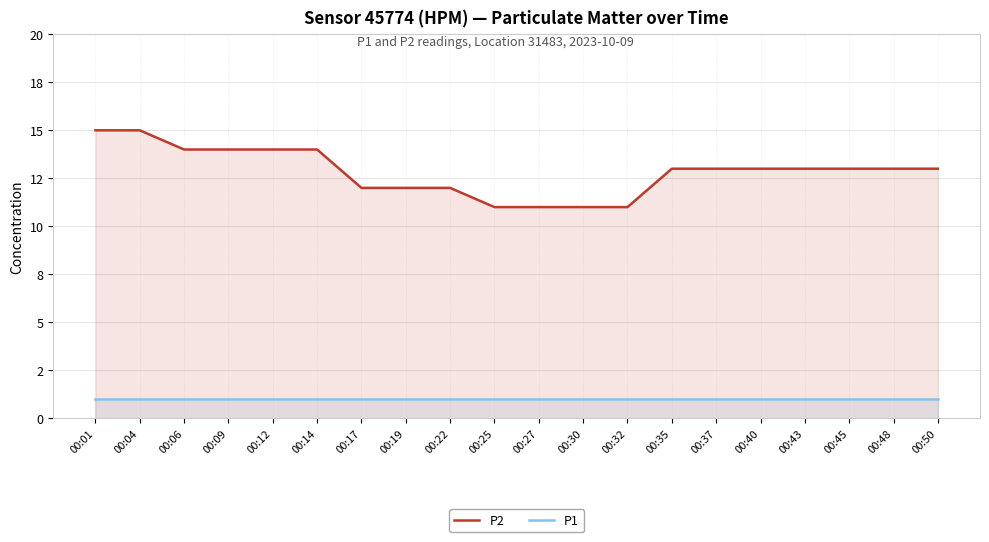

How many values in the P2 series exceed 13?

6